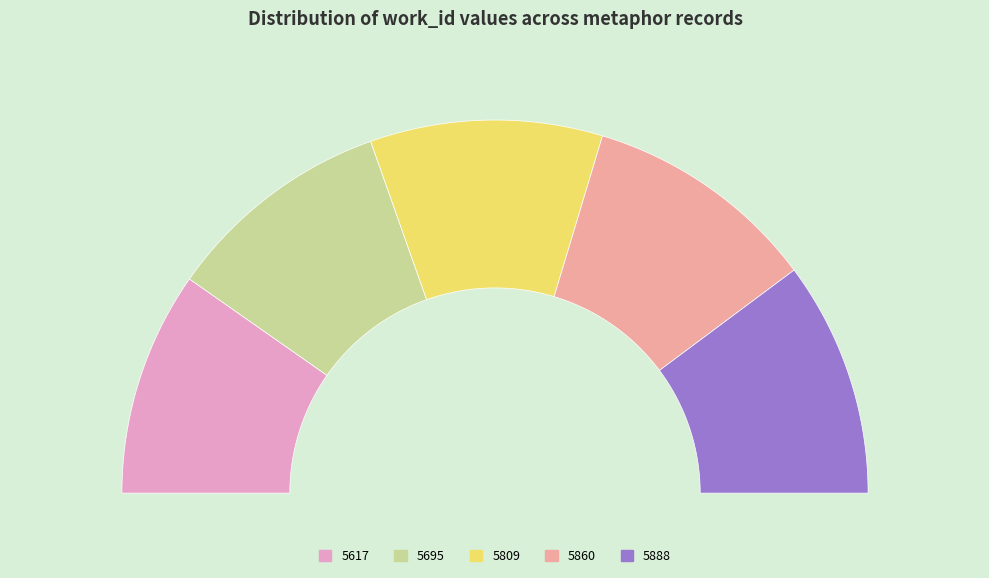

How many slices are in this pie chart?

5